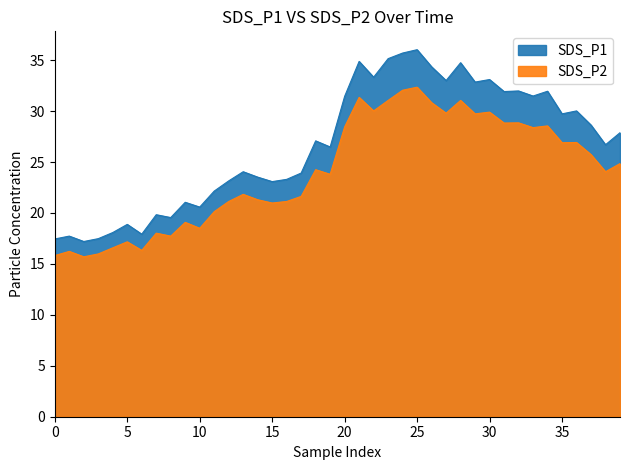

Which series has the largest range (max minus min)?

SDS_P1